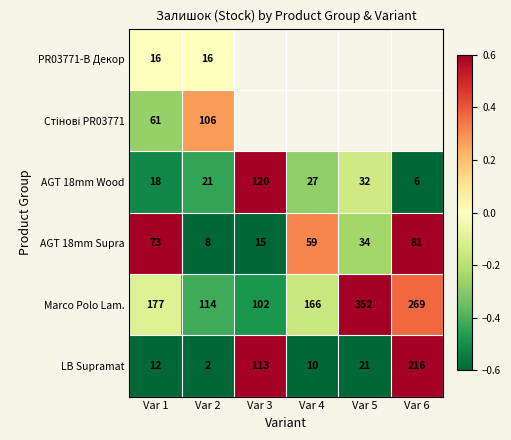

At which label does Marco Polo Lam. reach its minimum?

Var 3